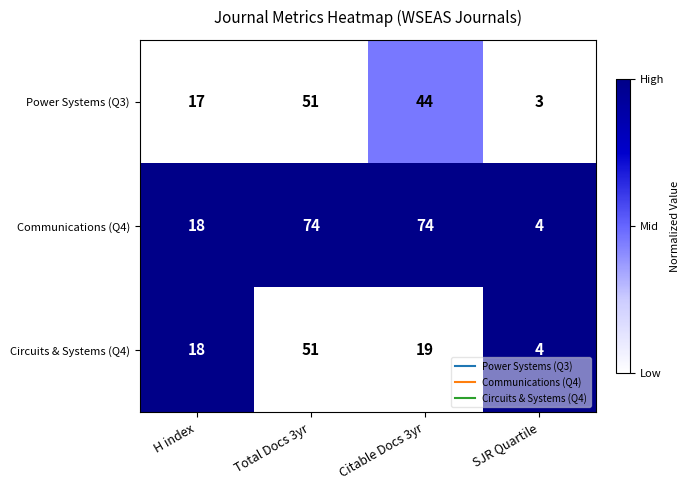

What value does the Circuits & Systems (Q4) series have at SJR Quartile, to the nearest 5?

5